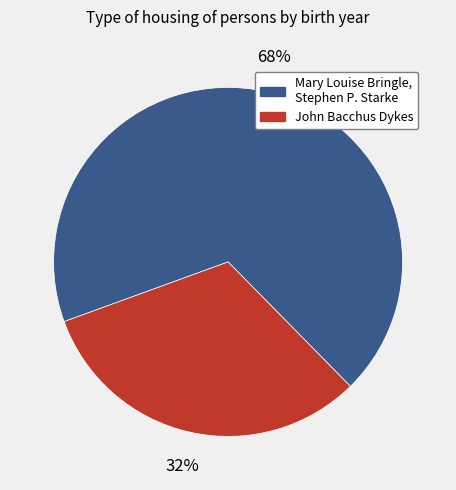

Is there a majority slice in this chart?

Yes